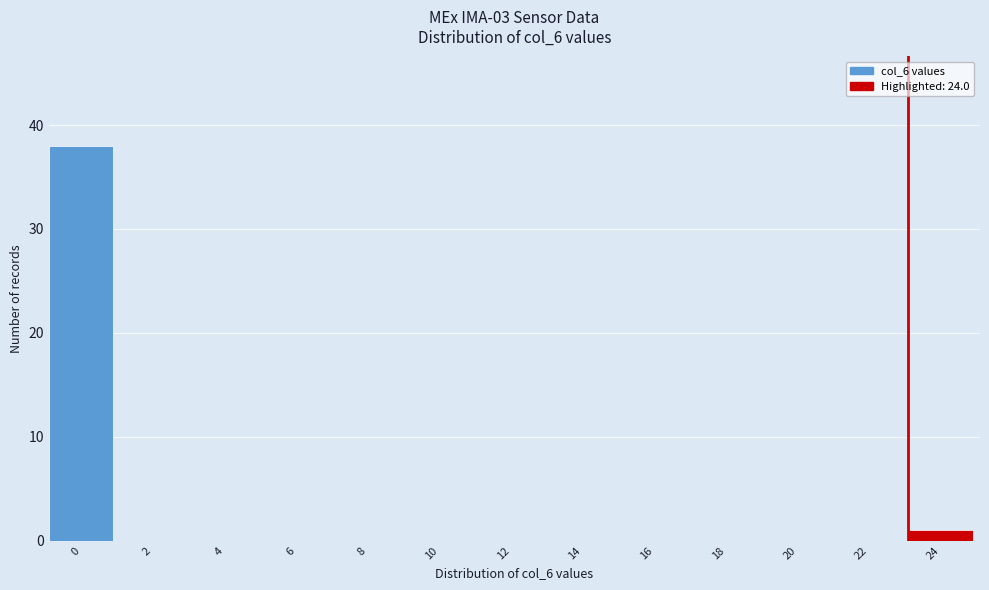

Reading left to right, extract all data points from this chart.

0=38	2=0	4=0	6=0	8=0	10=0	12=0	14=0	16=0	18=0	20=0	22=0	24=1